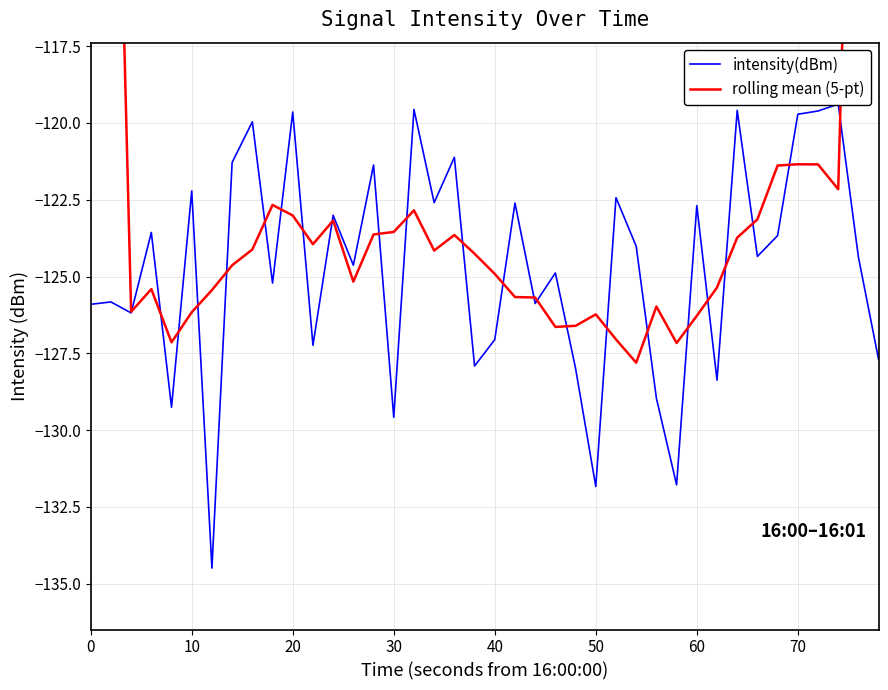

True or false: rolling mean (5-pt) has a value of -184.5 at 36.

False